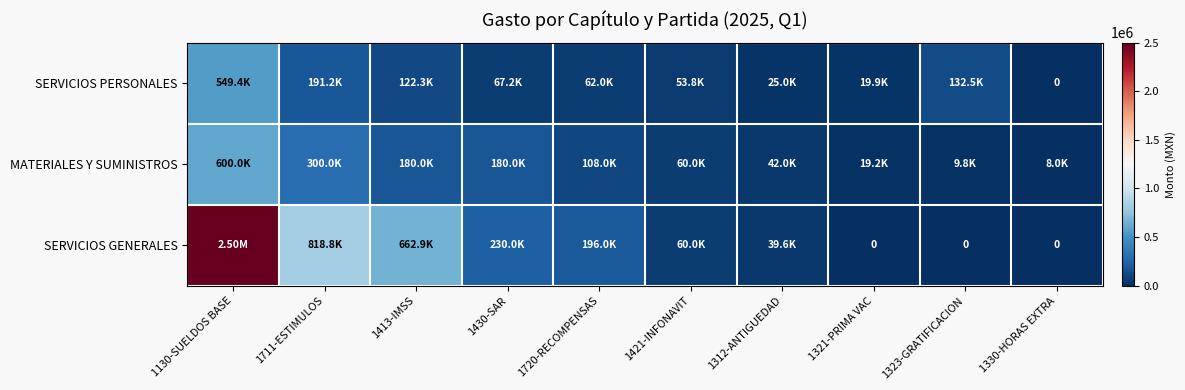

What is the spread (max minus min) of values at 1720-RECOMPENSAS?

133998.9